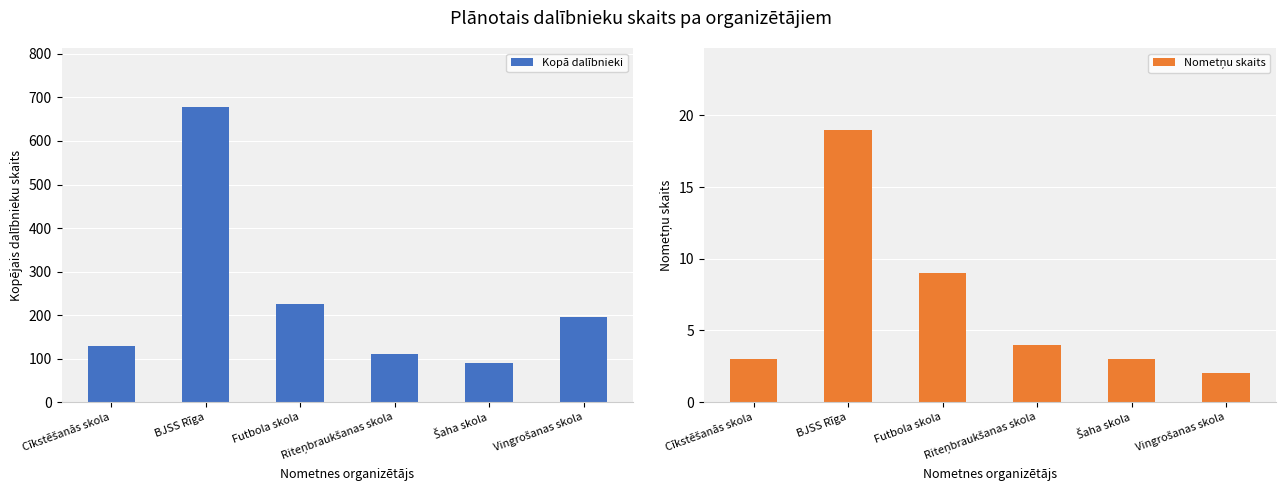

What is the sum of the Nometņu skaits values at Šaha skola and BJSS Rīga?

22